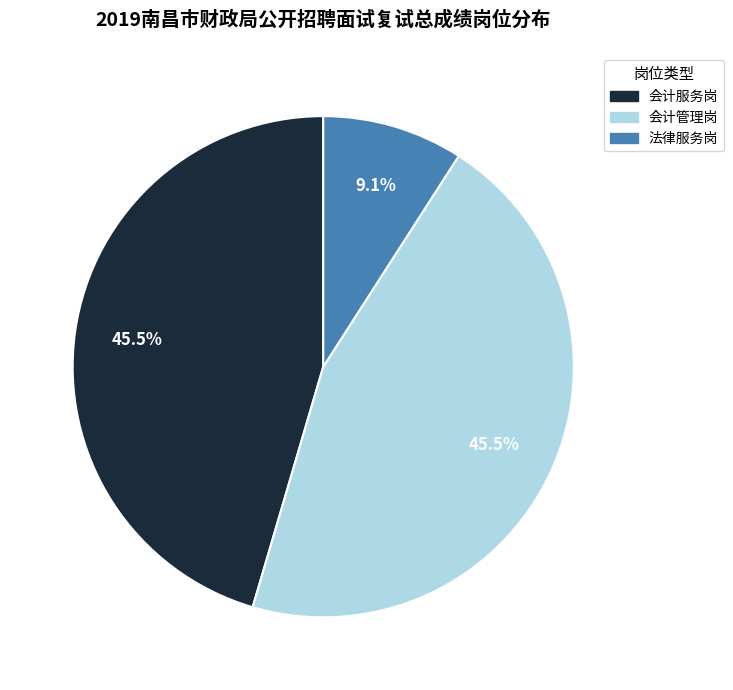

Does any single category account for the majority?

No